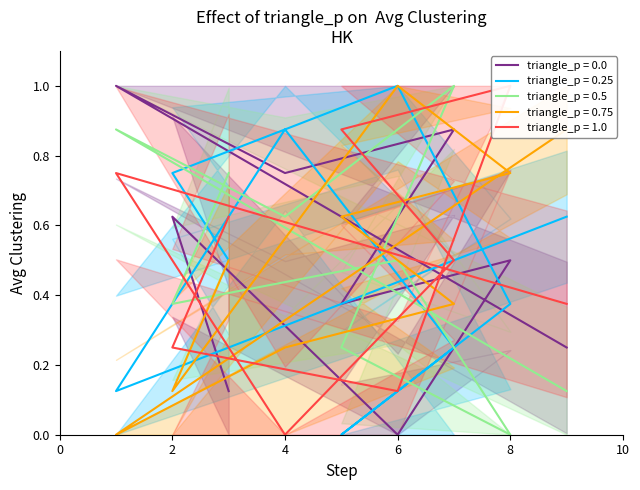

What is the highest value of the triangle_p = 0.25 series?

1.0